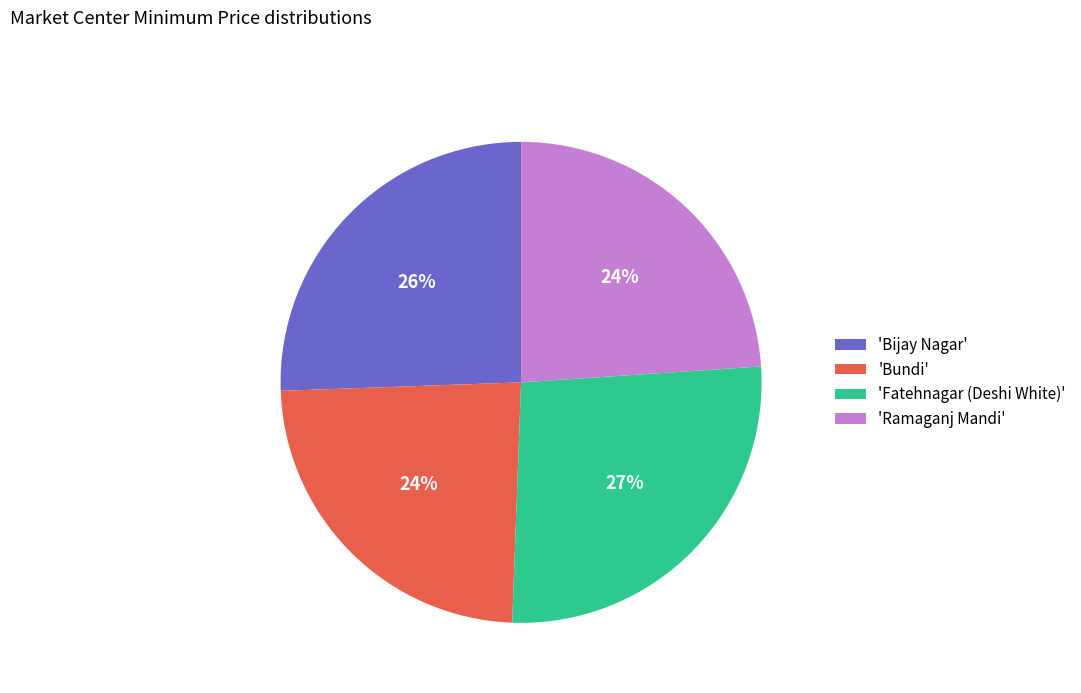

To the nearest percent, what is the average slice percentage?

25%